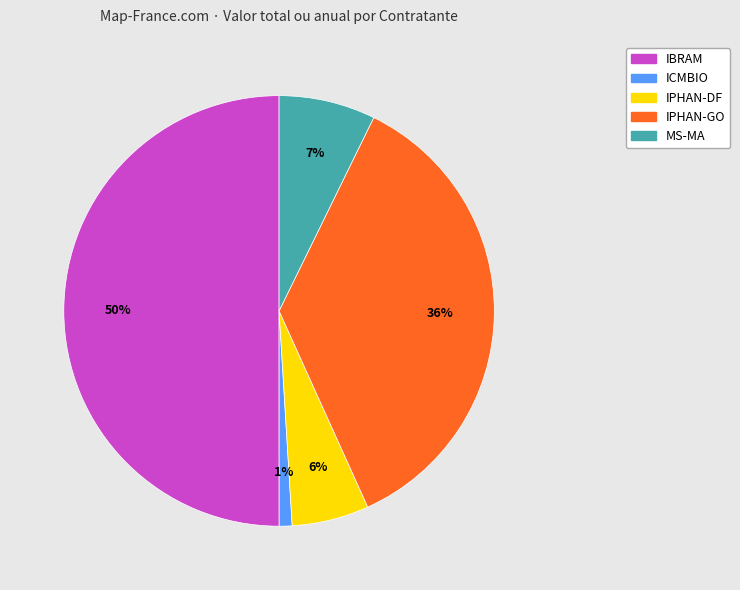

Which has a higher value, IPHAN-GO or ICMBIO?

IPHAN-GO